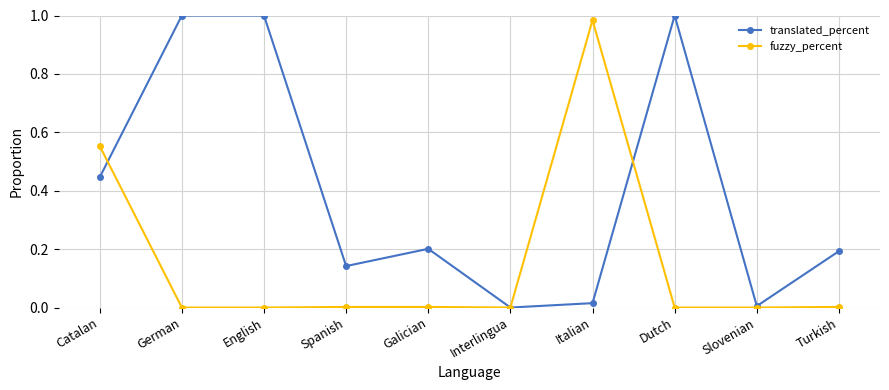

After their last crossing, which series has the higher values: fuzzy_percent or translated_percent?

translated_percent